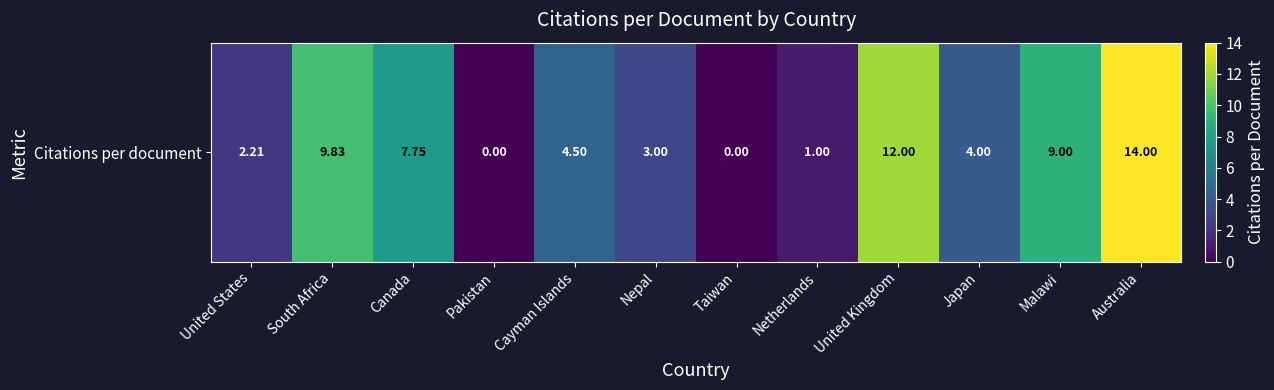

List the labels in order of value, largest first.

Australia, United Kingdom, South Africa, Malawi, Canada, Cayman Islands, Japan, Nepal, United States, Netherlands, Pakistan, Taiwan